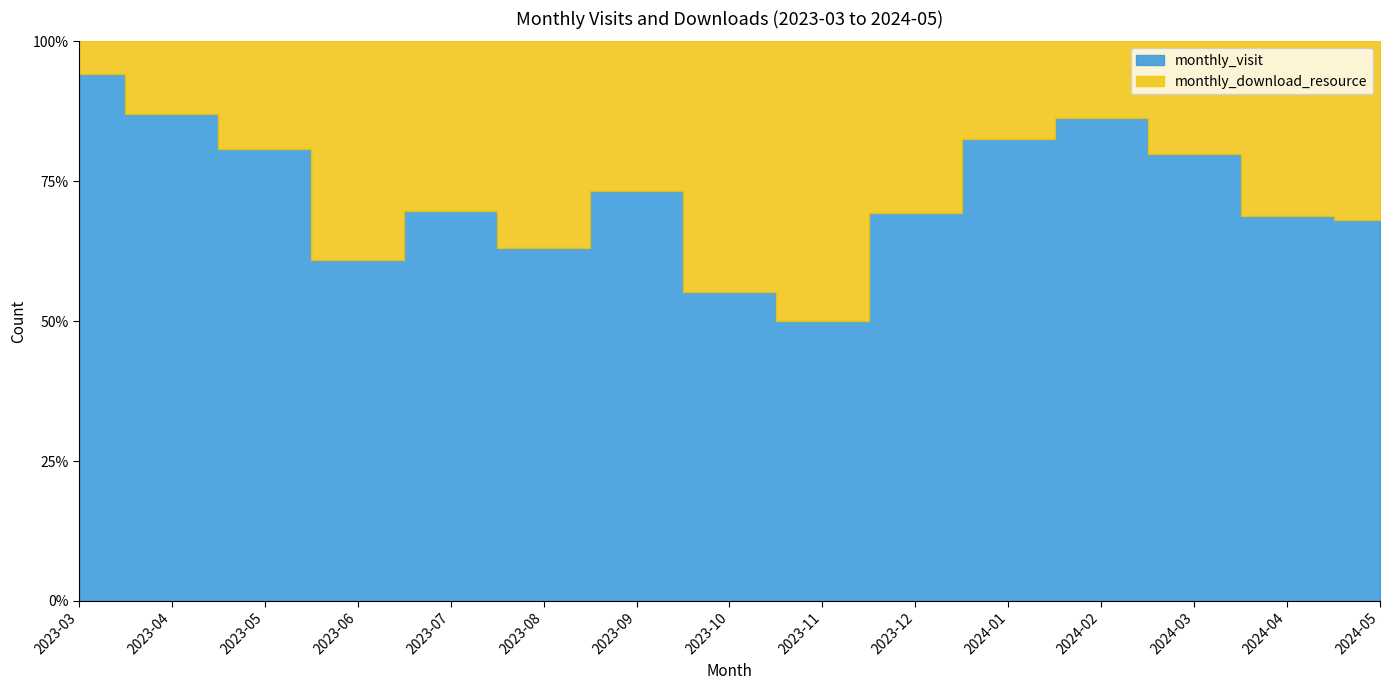

Reading left to right, list all the values displayed in this chart.

monthly_visit: 2023-03=370	2023-04=40	2023-05=21	2023-06=42	2023-07=23	2023-08=36	2023-09=60	2023-10=32	2023-11=49	2023-12=68	2024-01=95	2024-02=63	2024-03=87	2024-04=55	2024-05=32
monthly_download_resource: 2023-03=23	2023-04=6	2023-05=5	2023-06=27	2023-07=10	2023-08=21	2023-09=22	2023-10=26	2023-11=49	2023-12=30	2024-01=20	2024-02=10	2024-03=22	2024-04=25	2024-05=15